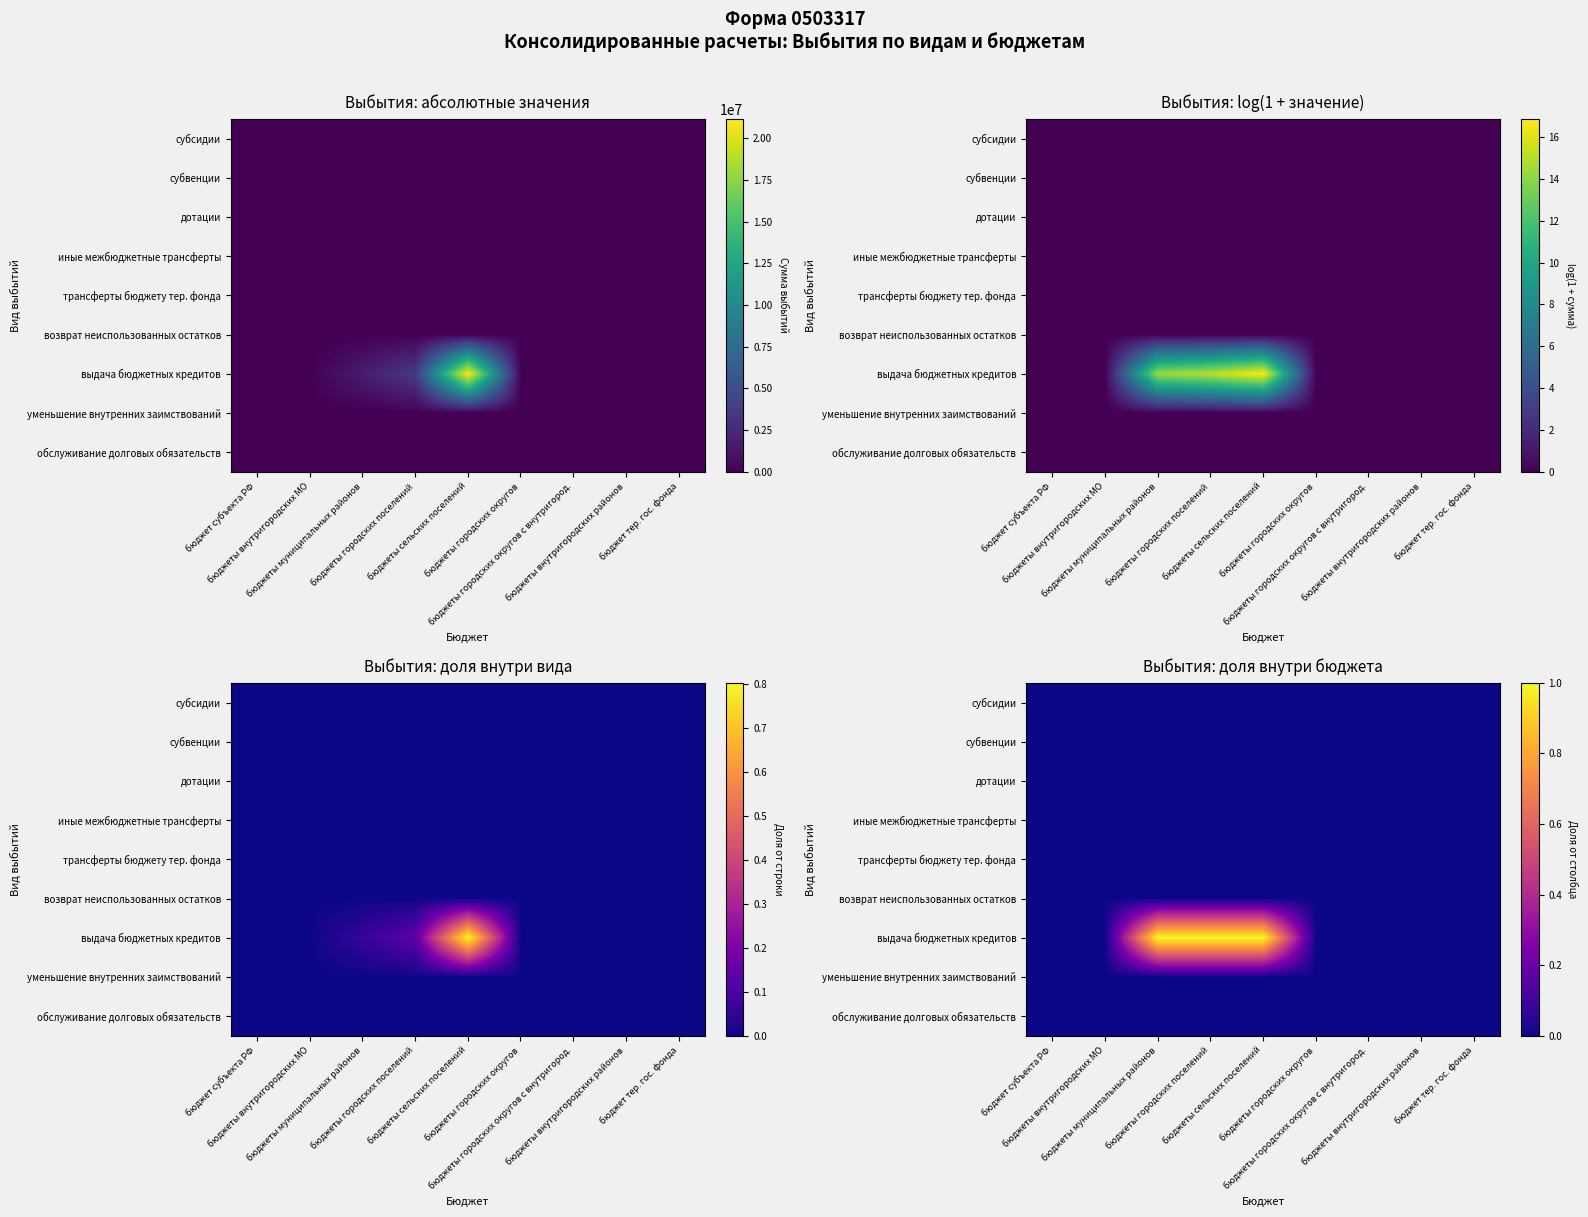

Rank the series by their maximum value, from lowest to highest.

субсидии, субвенции, дотации, иные межбюджетные трансферты, трансферты бюджету тер. фонда, возврат неиспользованных остатков, уменьшение внутренних заимствований, обслуживание долговых обязательств, выдача бюджетных кредитов